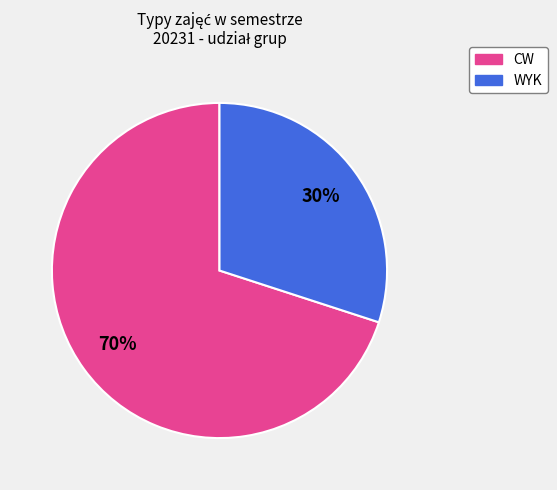

Is it true that WYK is 43% of the pie?

False